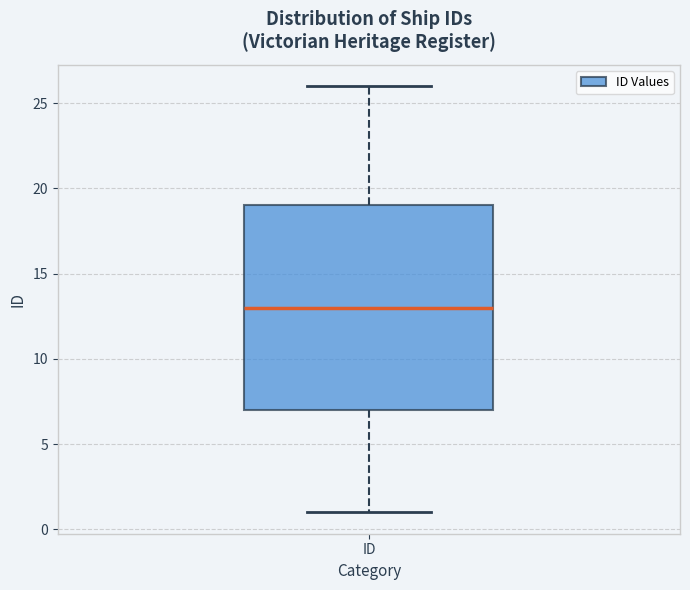

Read this box plot against the y-axis: the position of the median line, the range covered by the box, and the ends of both whiskers. The values are not printed on the chart, so give them approximately, as read against the axis.

median 13, box 7 to 19, whiskers 1 to 26